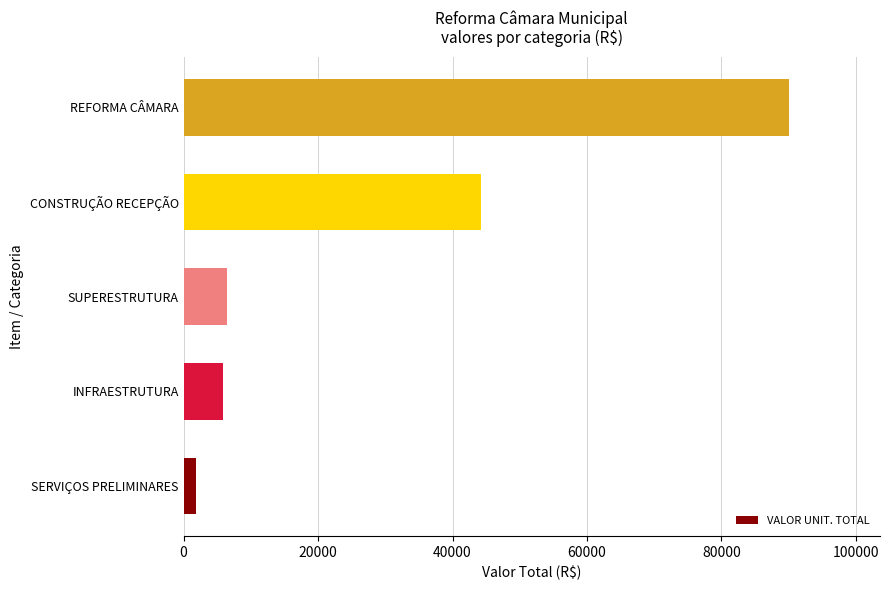

What is the difference between the second highest and second lowest values?

38467.0